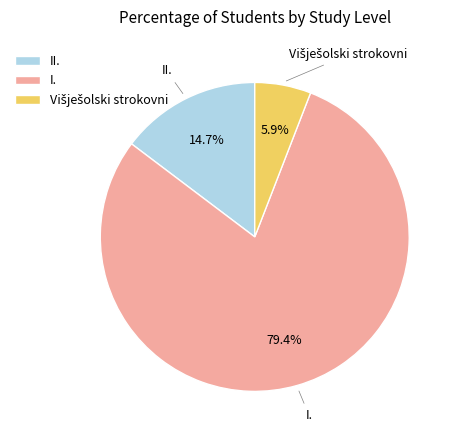

How many segments does this pie chart have?

3